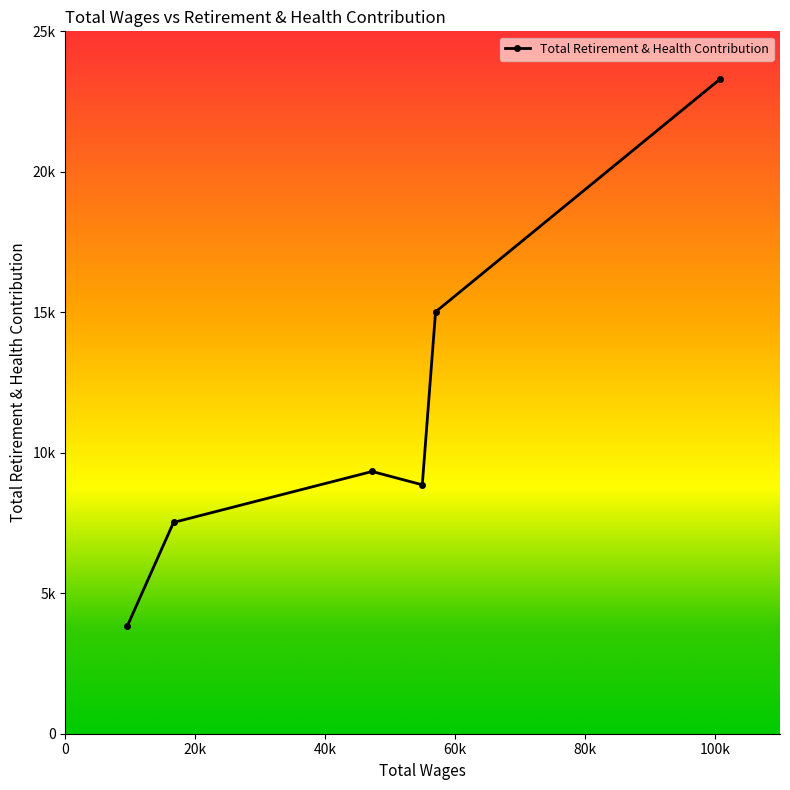

What is the value of the 4th point from the left?

8860